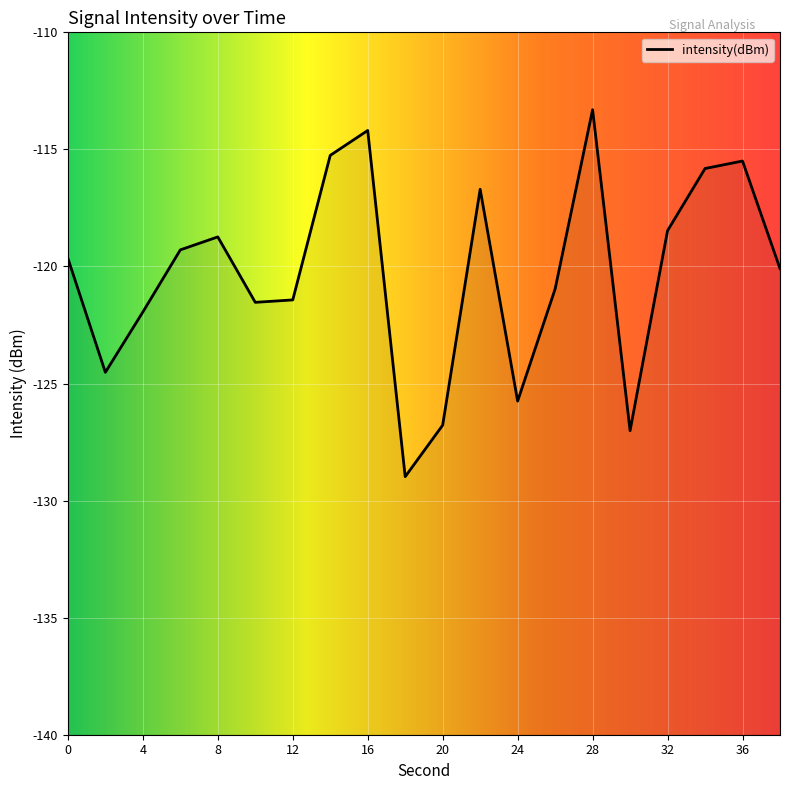

Reading left to right, transcribe all the data shown in this chart.

-119.6	-124.5	-121.9	-119.3	-118.7	-121.5	-121.4	-115.3	-114.2	-129.0	-126.8	-116.7	-125.8	-121.0	-113.3	-127.0	-118.5	-115.8	-115.5	-120.1